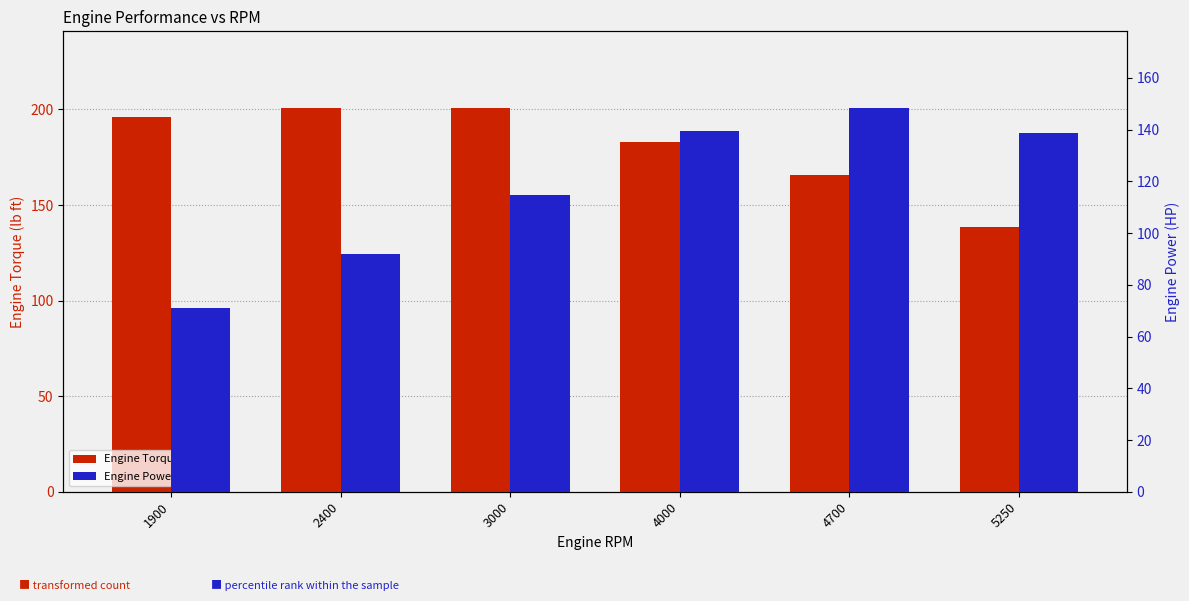

Does the chart contain stacked bars?

No